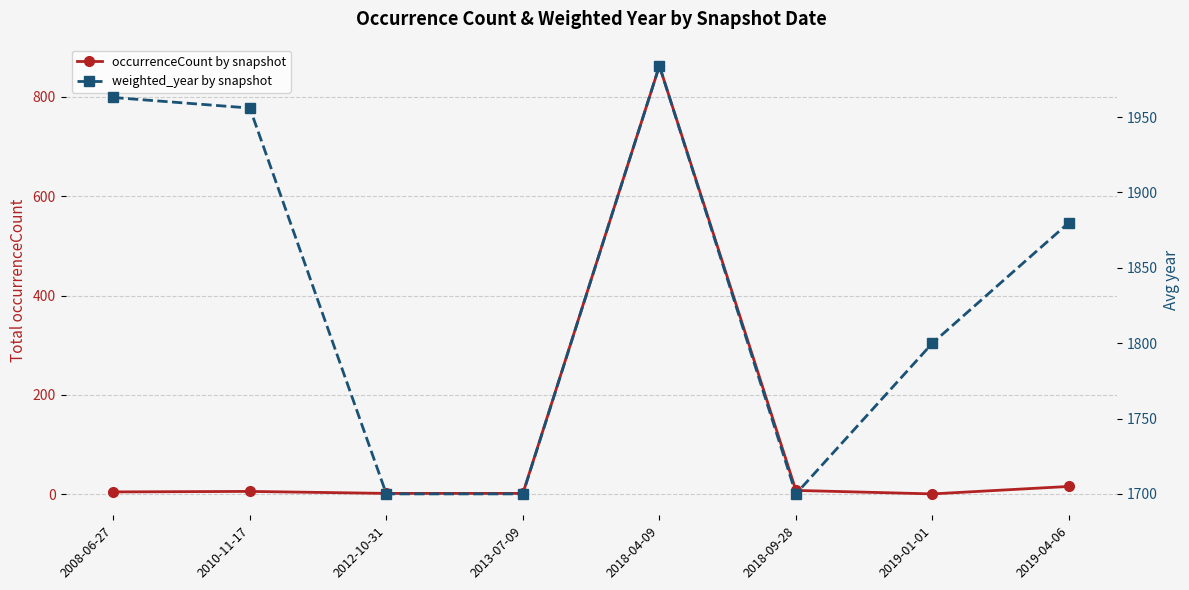

Where does the occurrenceCount by snapshot series first go above 6?

2018-04-09